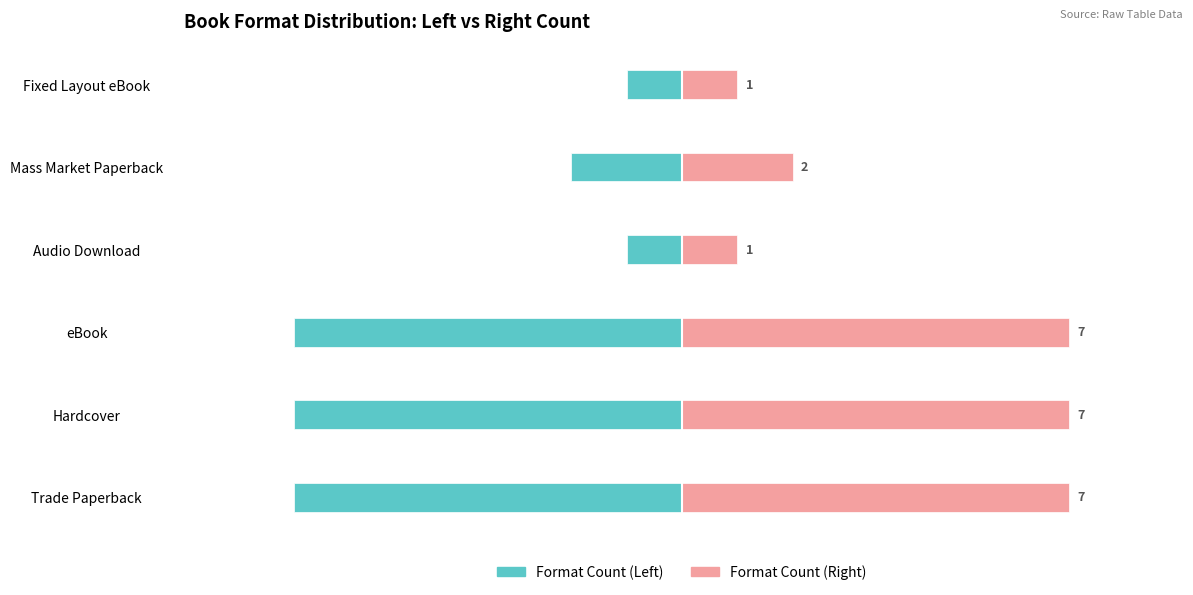

Is it true that Count (Left) equals -10 at Trade Paperback?

False